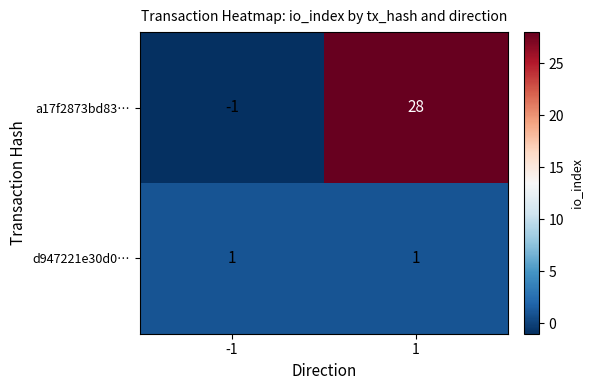

True or false: a17f2873bd83… has a value of 0 at -1.

False